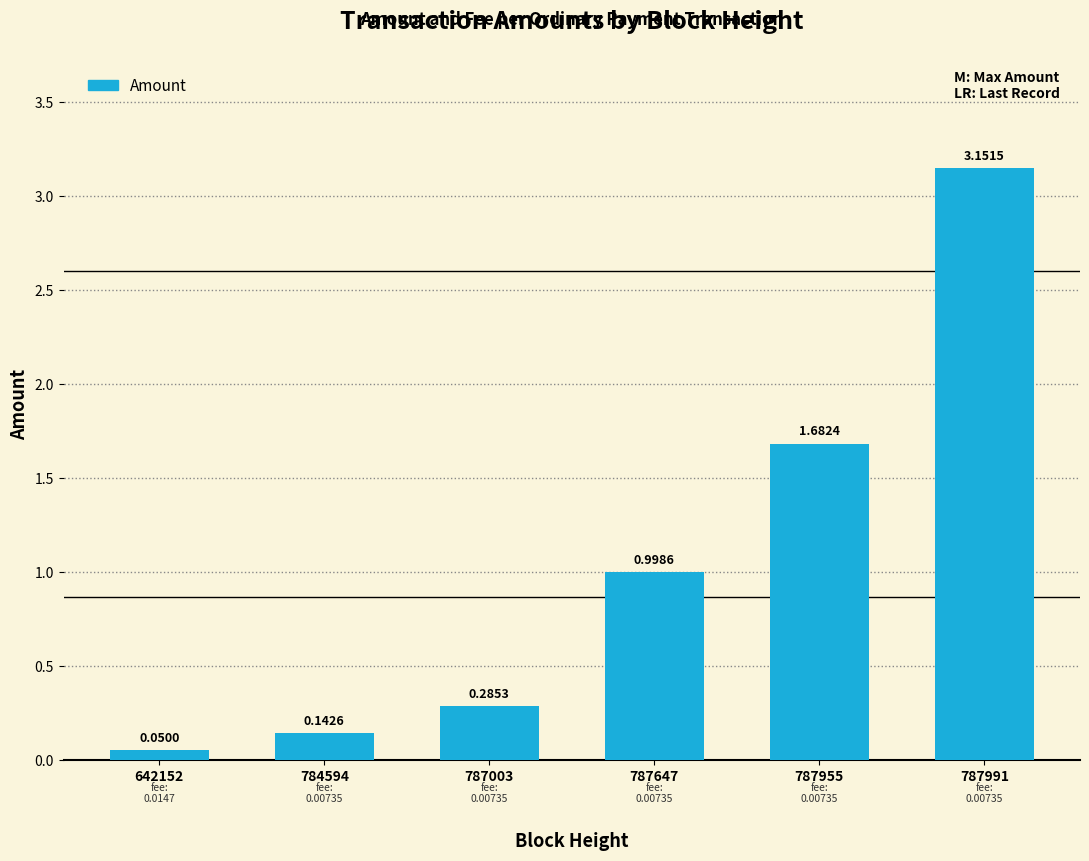

Which category has the lowest value across all series?

642152